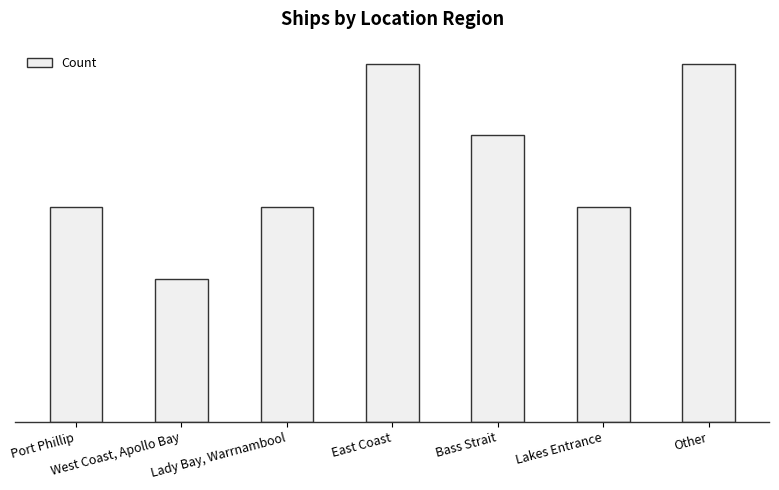

Does the chart contain any negative values?

No